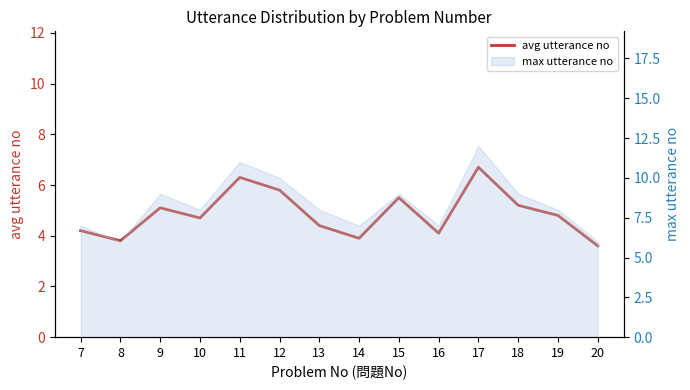

Reading left to right, extract all data points from this chart.

7=4.2	8=3.8	9=5.1	10=4.7	11=6.3	12=5.8	13=4.4	14=3.9	15=5.5	16=4.1	17=6.7	18=5.2	19=4.8	20=3.6